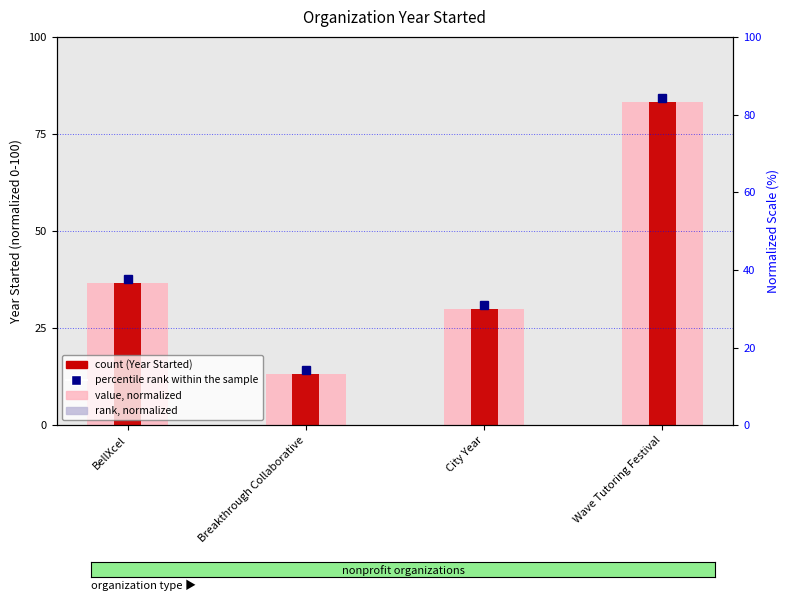

At which label is rank, Year Started (normalized) closest to 48?

BellXcel